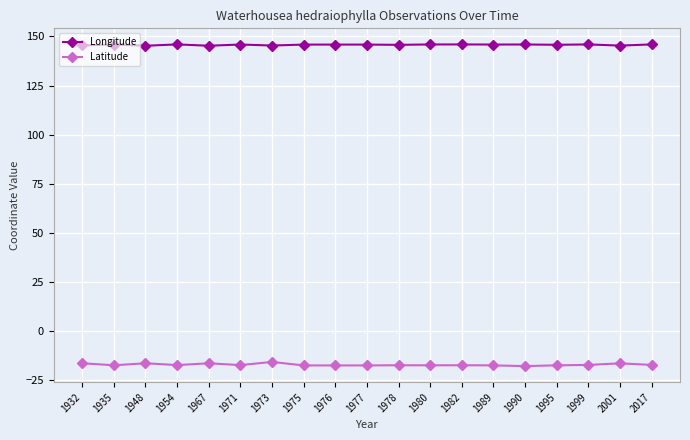

What is the greatest value displayed?

145.9